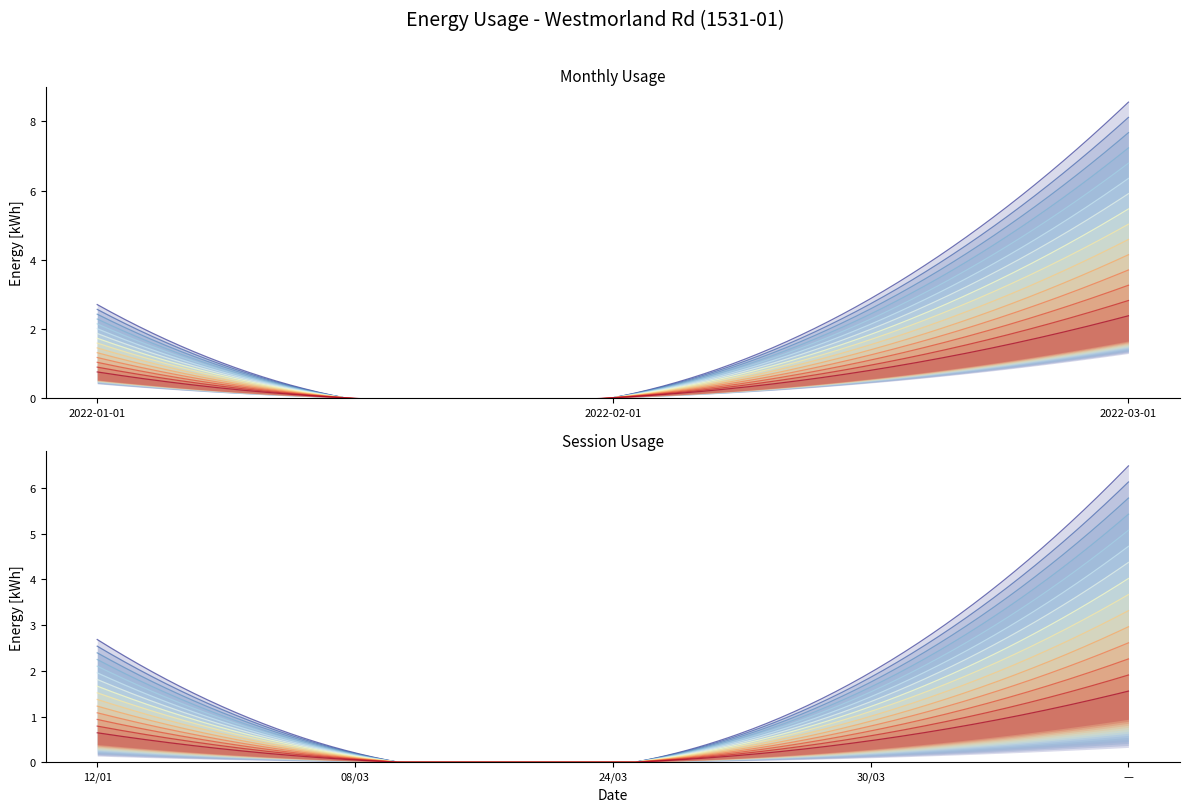

At how many categories does at least one series exceed 4?

2